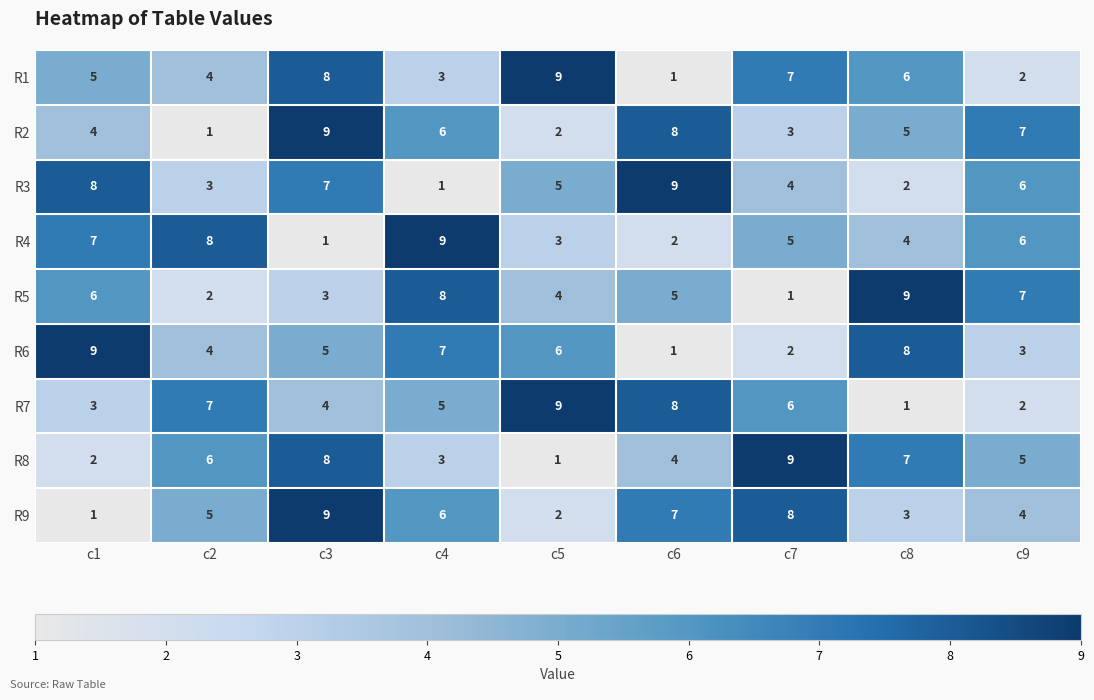

Rank the categories by R2 value from highest to lowest.

c3, c6, c9, c4, c8, c1, c7, c5, c2